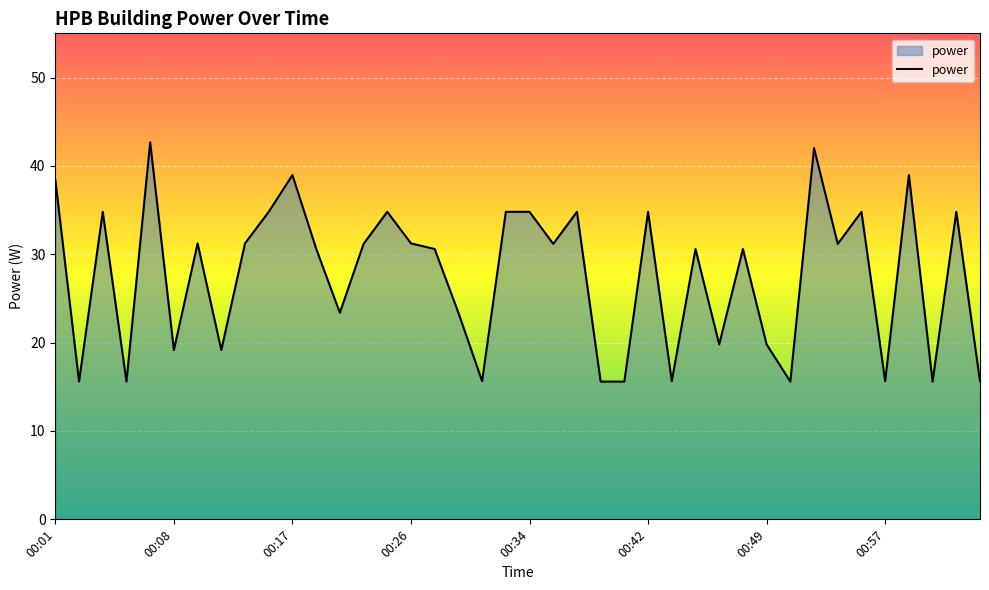

Does the chart display data point markers on the line(s)?

No